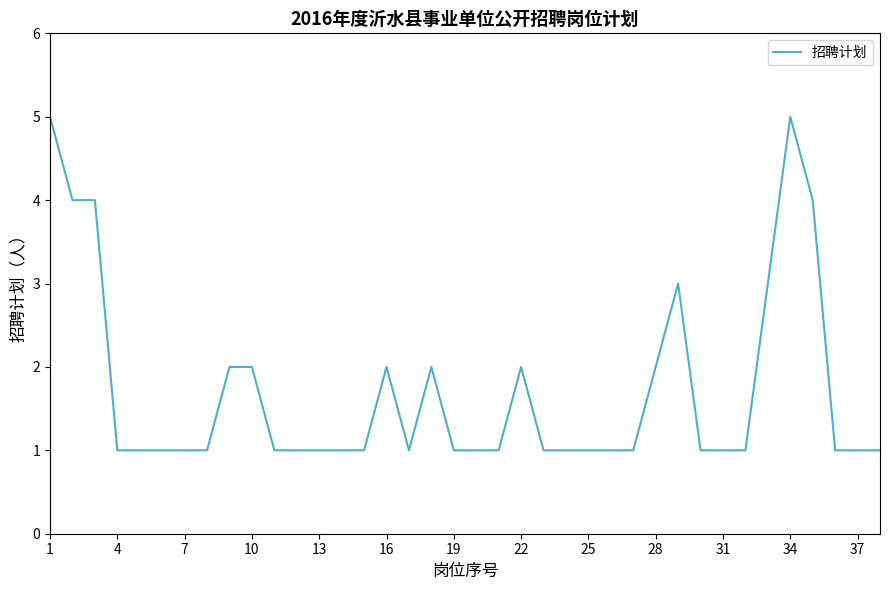

What is the greatest value displayed?

5